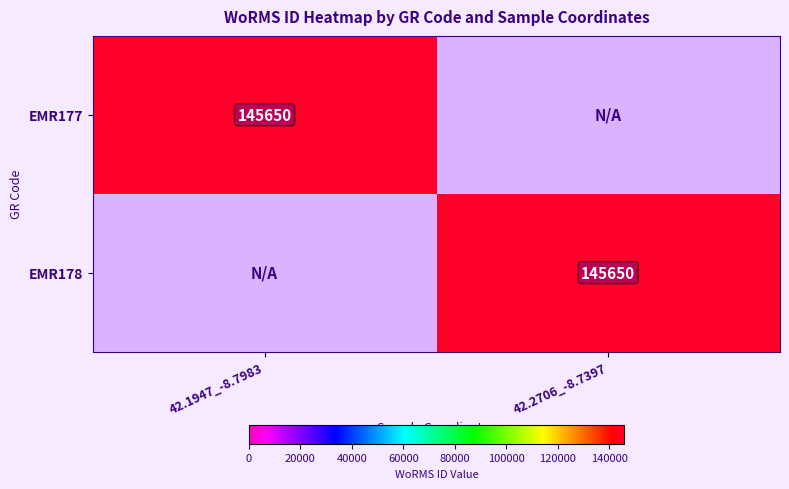

At which category is the sum across all series the highest?

42.1947_-8.7983